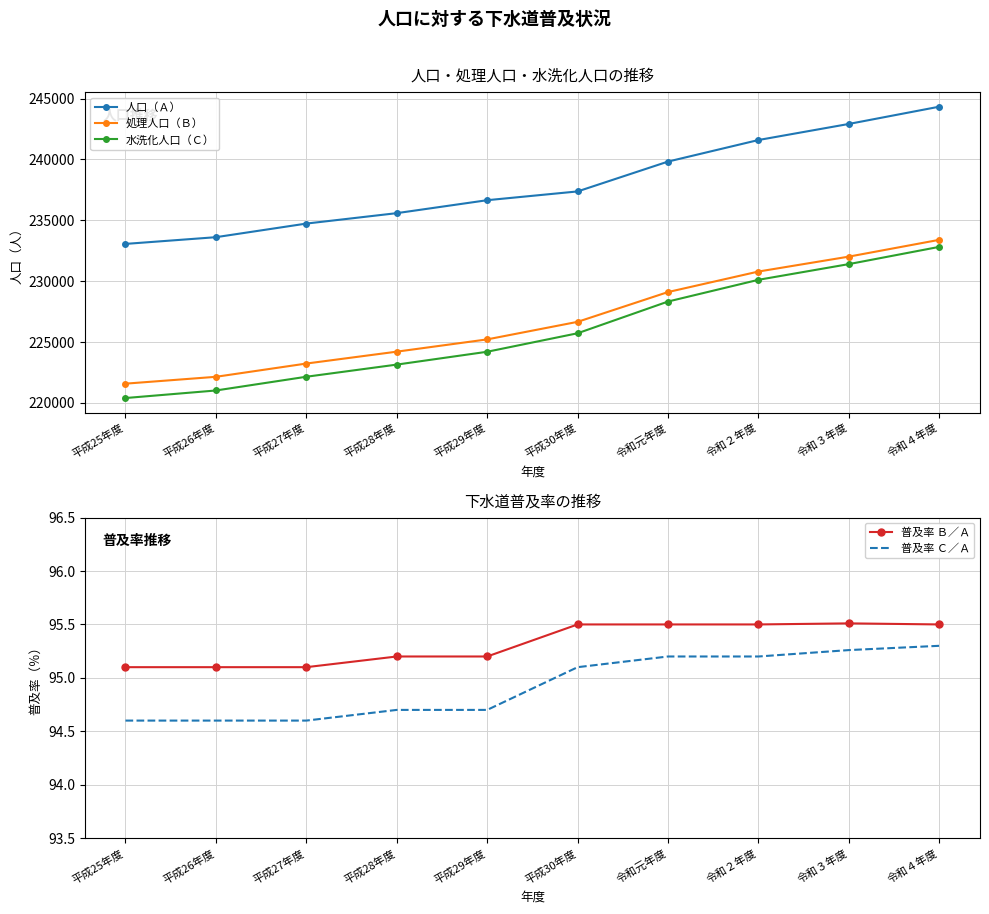

Which series changed the most between 平成26年度 and 平成28年度?

水洗化人口（Ｃ）